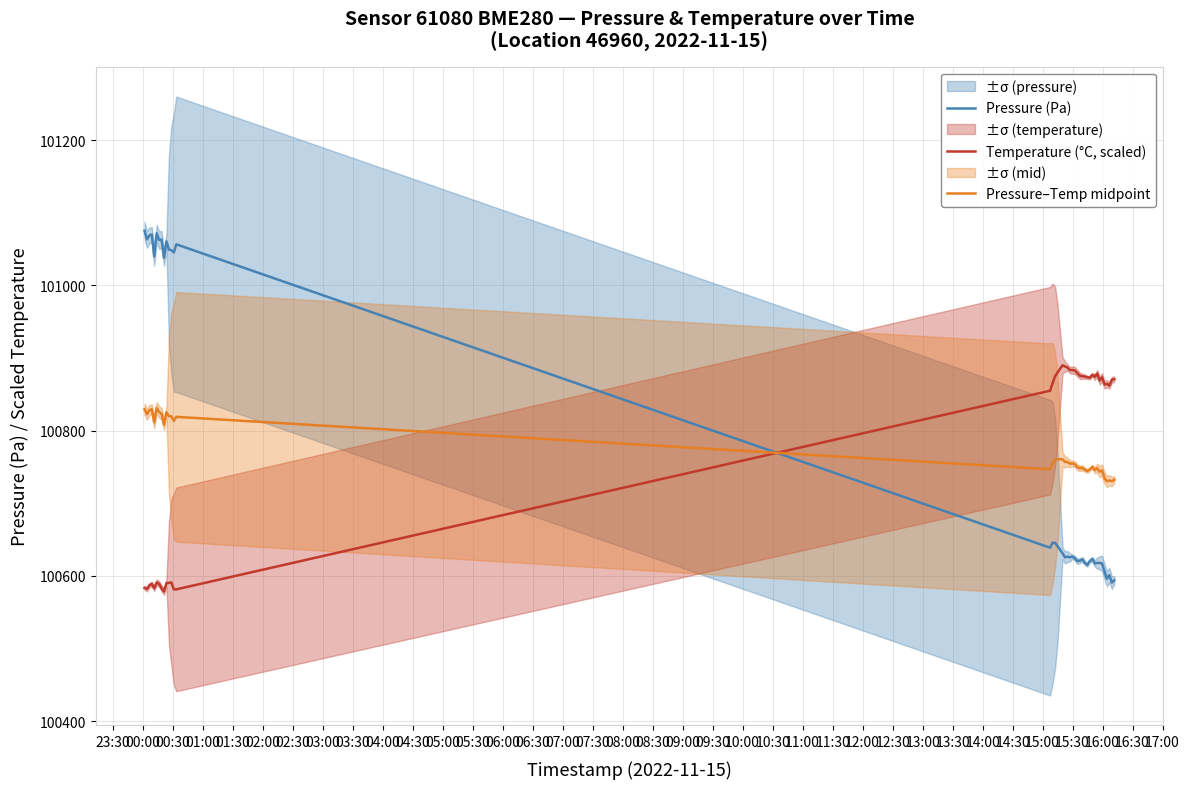

True or false: Pressure–Temp midpoint has more than 2 points higher than both neighbors.

True